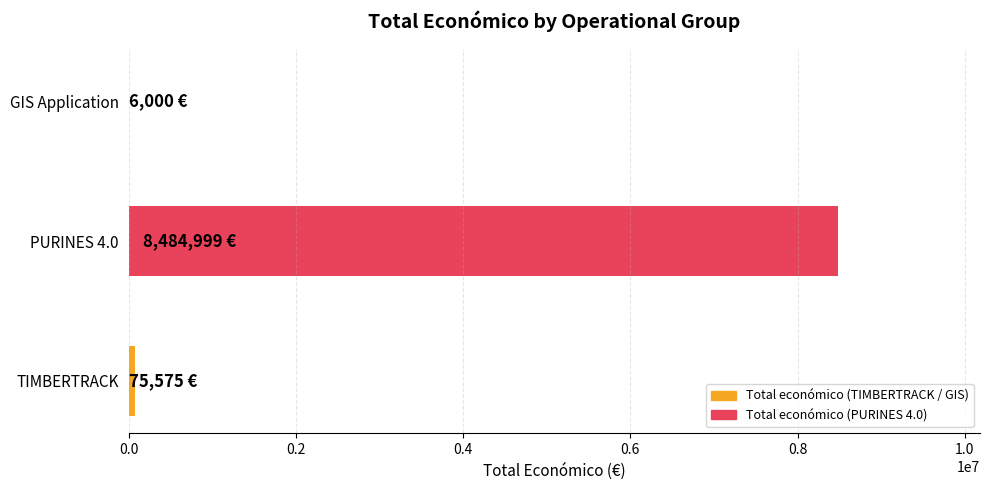

Which category has the highest value across all series?

PURINES 4.0